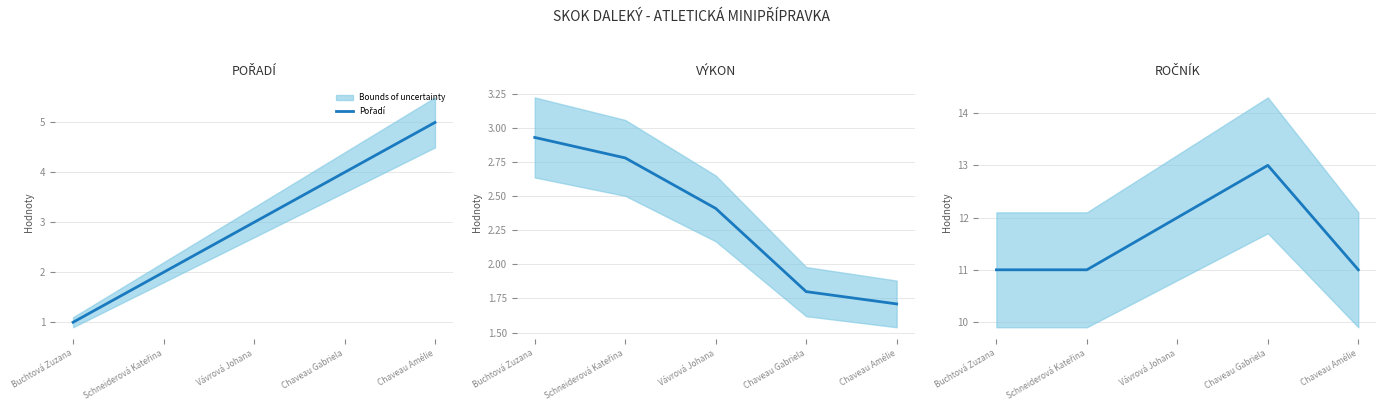

How many lines are shown in the chart?

3